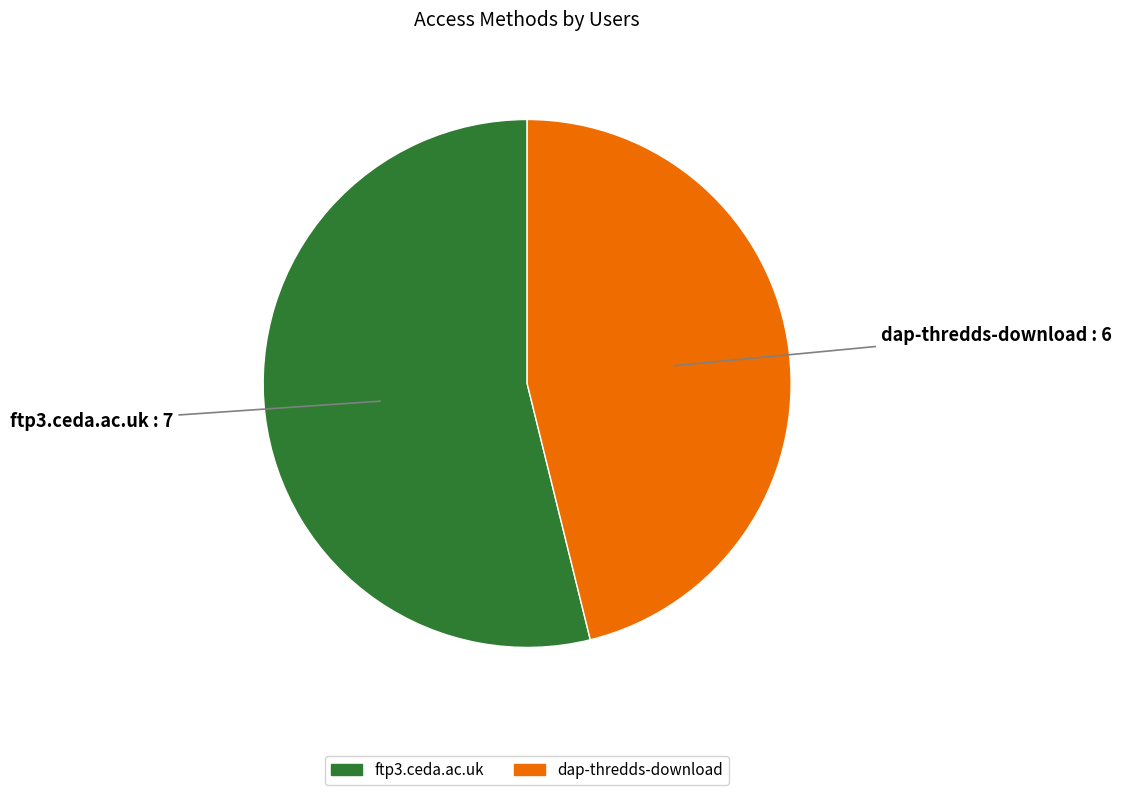

Is it true that ftp3.ceda.ac.uk is 54% of the pie?

True